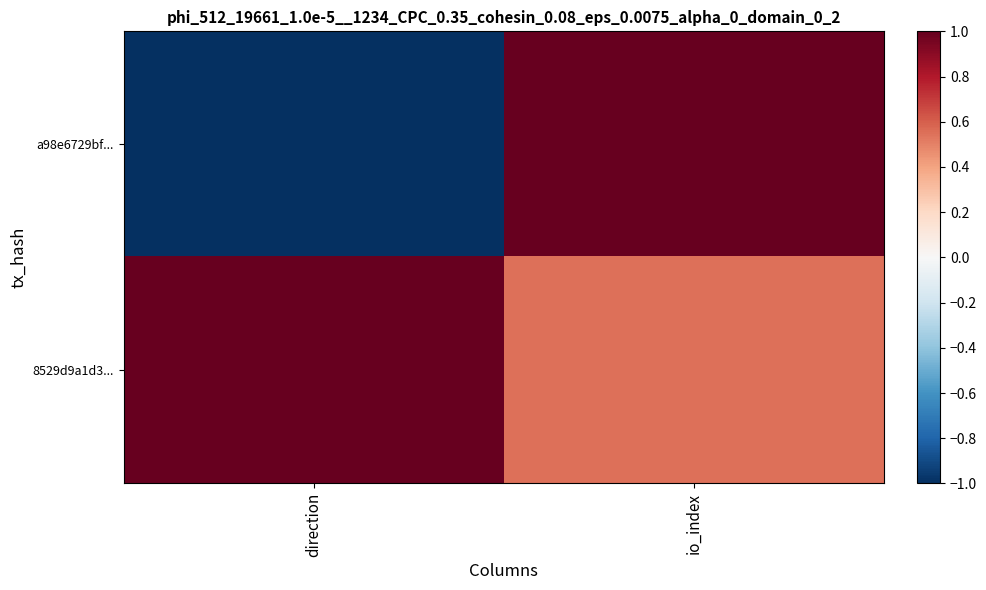

Reading right to left, what are all the values shown in this chart?

a98e6729bf...: io_index=1.0	direction=-1.0
8529d9a1d3...: io_index=0.5	direction=1.0